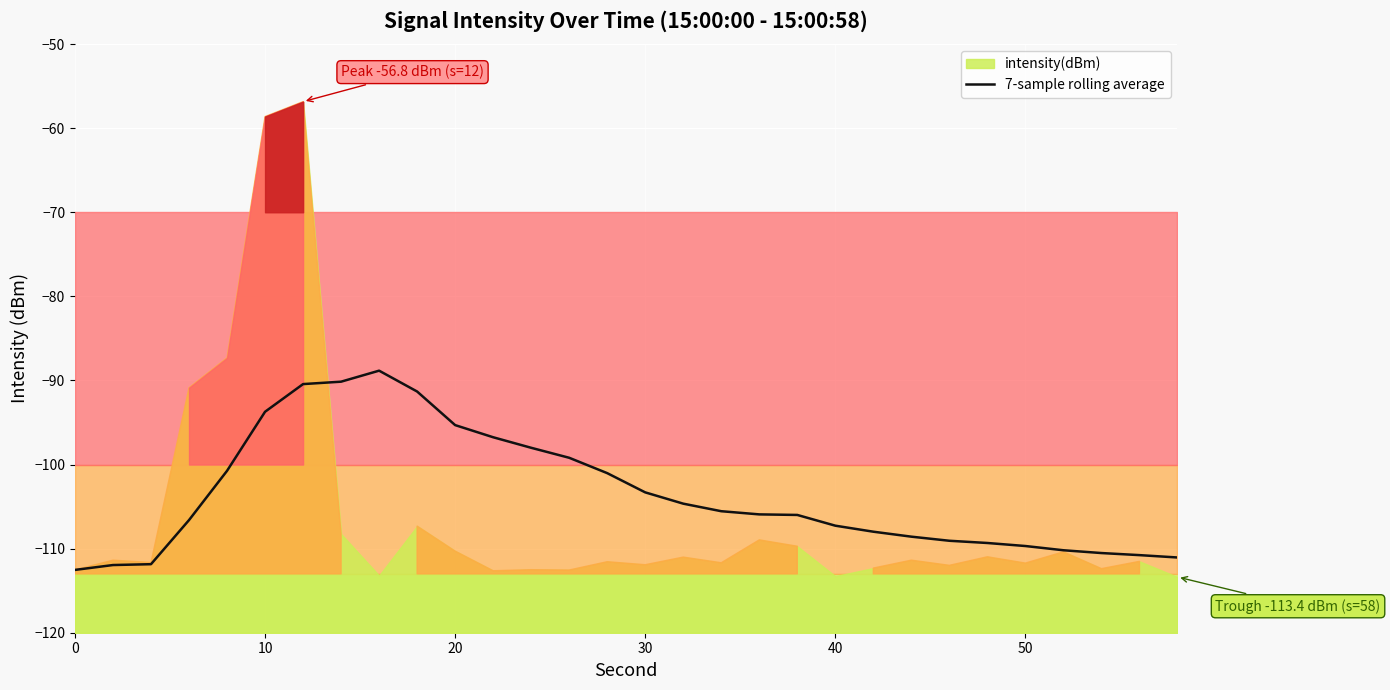

True or false: the data shows -168.8 at 26.

False